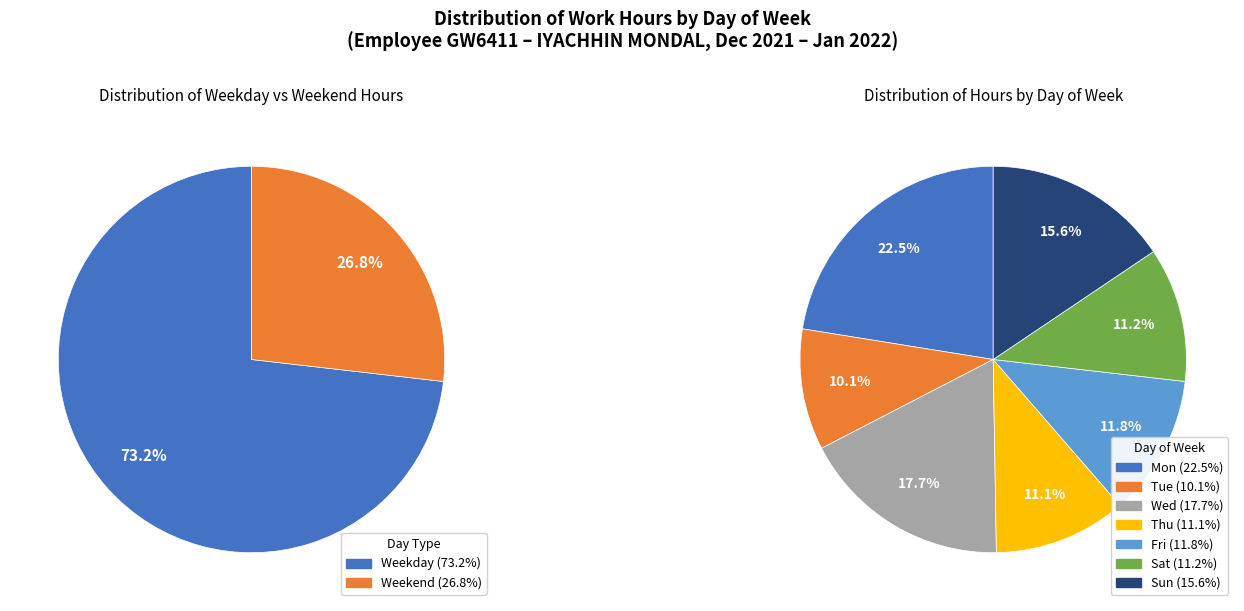

To the nearest percent, what is the average slice percentage?

14%